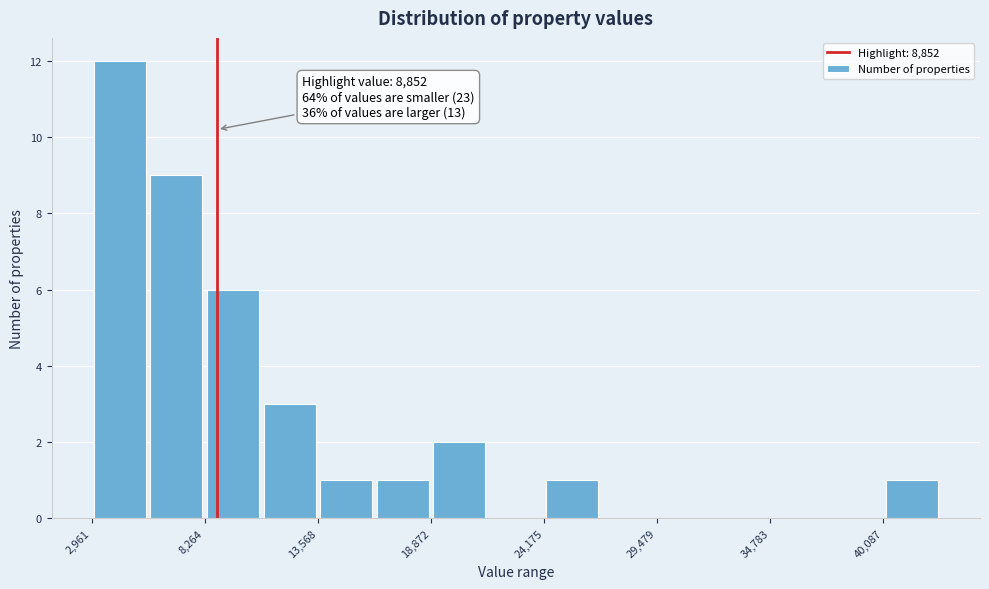

Around what value on the x-axis is the tallest bar? Give the approximate position of its centre, as read against the axis.

4000